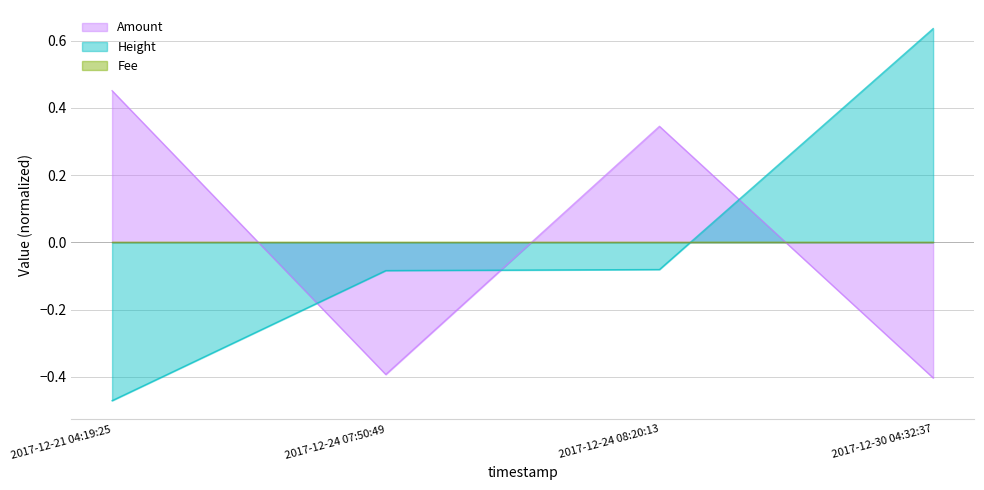

Between which two adjacent categories do Amount and Height first intersect?

2017-12-21 04:19:25 and 2017-12-24 07:50:49